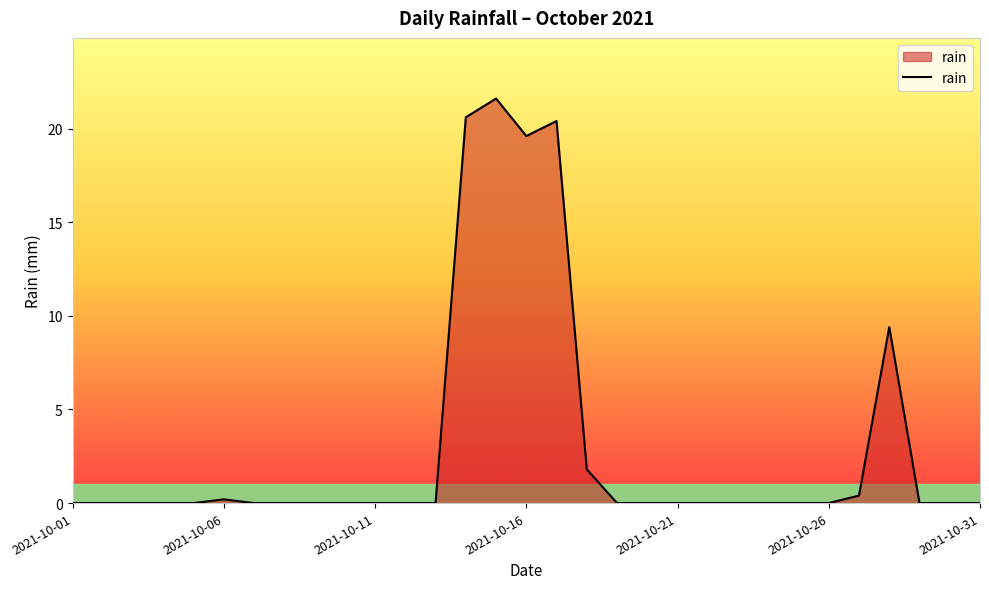

What is the difference between the maximum and minimum values?

21.6